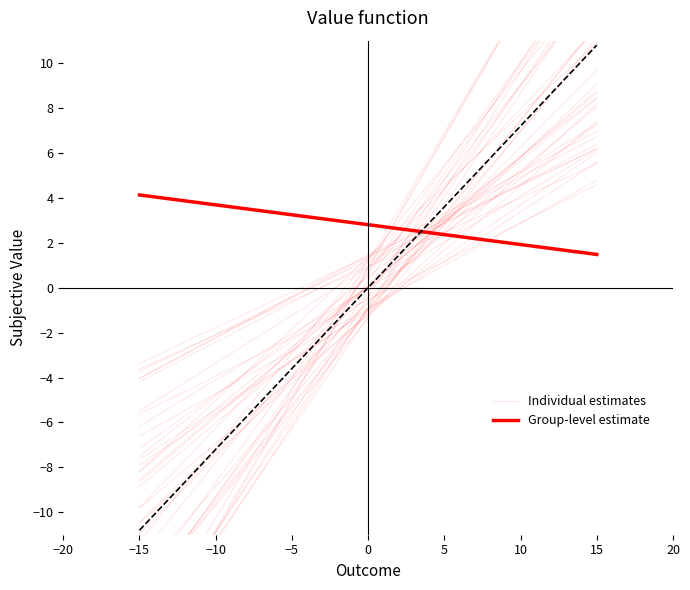

What is the difference between the second highest and minimum values in the Individual estimates series?

15.3